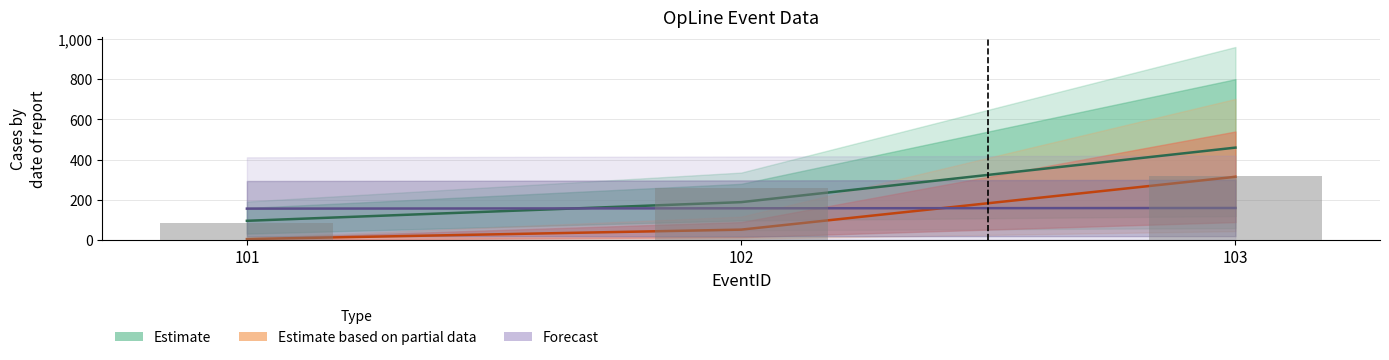

What is the difference between the highest and lowest values at 103?

300.0